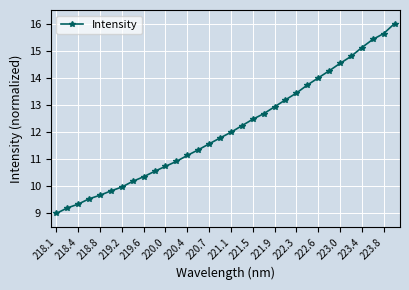

What is the value of the 2nd point from the left?

9.2